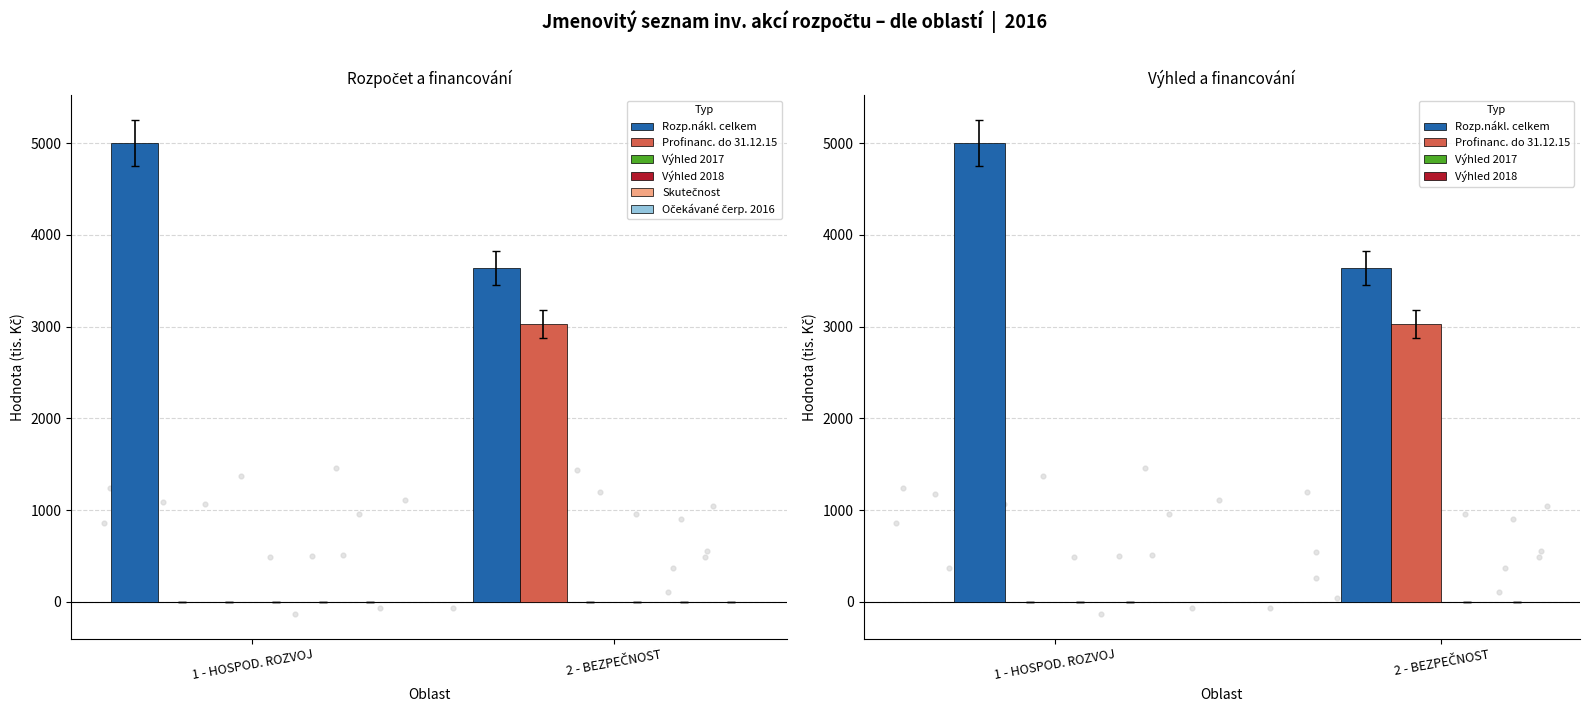

At how many categories does at least one series exceed 4155?

1